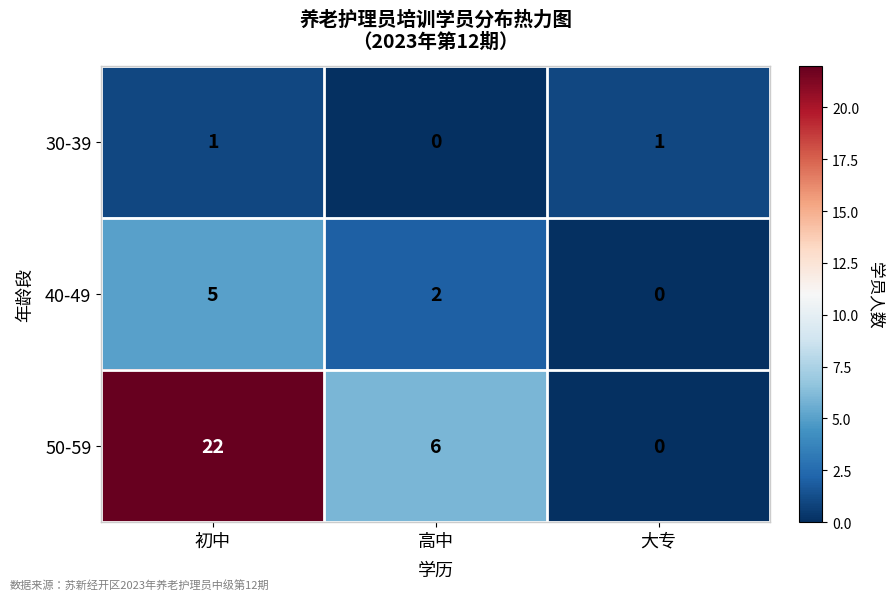

What is the greatest value displayed?

22